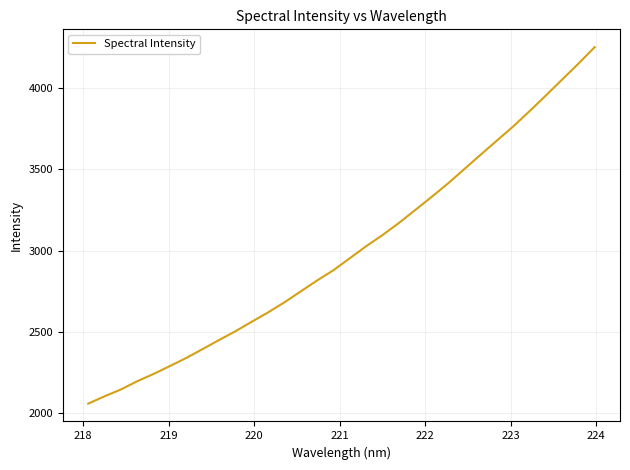

What is the minimum value shown in the chart?

2057.7